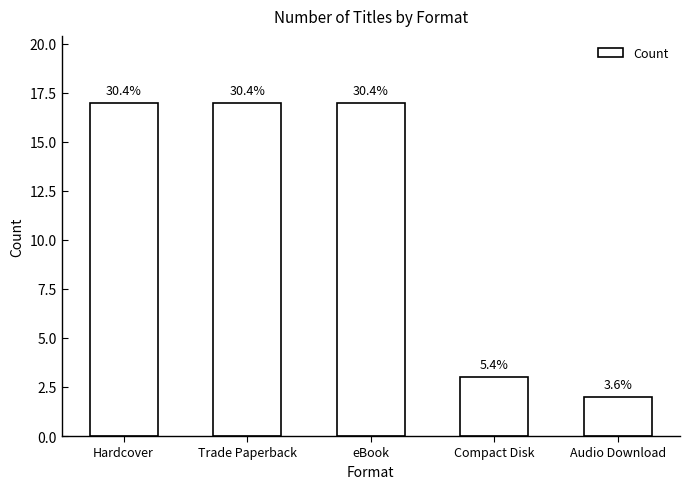

What is the smallest value displayed?

2